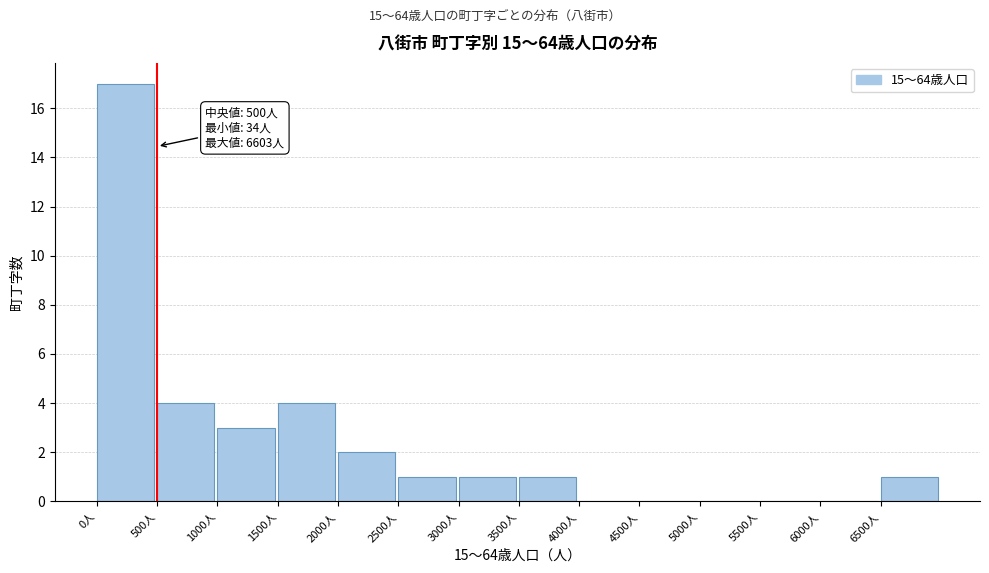

Over which range of the x-axis is the bar tallest?

0 to 500